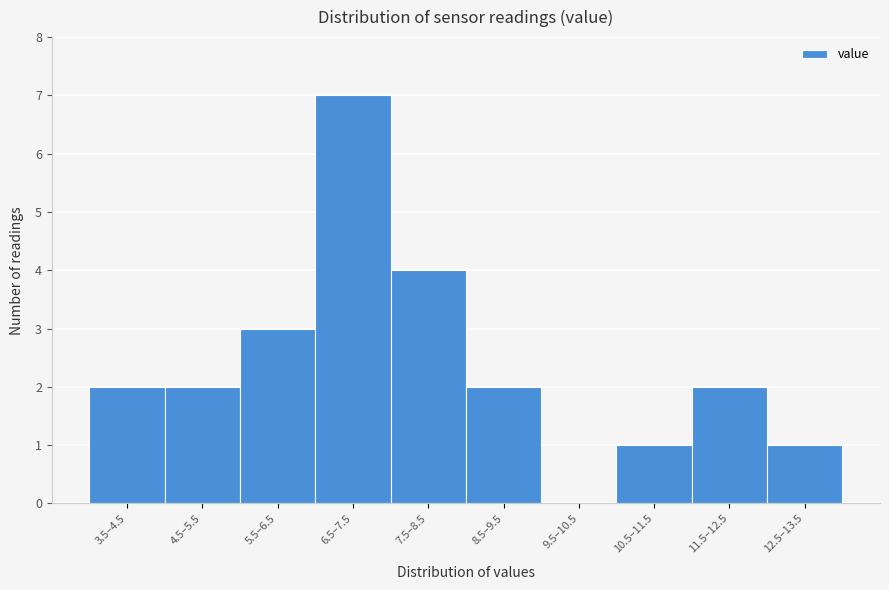

Reading left to right, list all the values displayed in this chart.

3.5–4.5=2	4.5–5.5=2	5.5–6.5=3	6.5–7.5=7	7.5–8.5=4	8.5–9.5=2	9.5–10.5=0	10.5–11.5=1	11.5–12.5=2	12.5–13.5=1